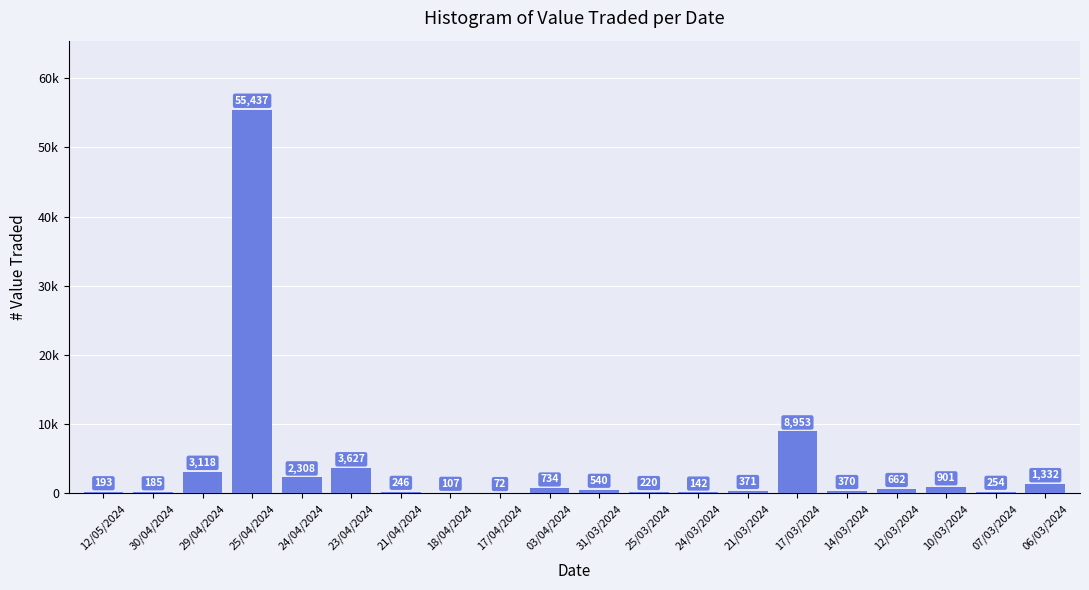

What position from the left is 12/05/2024?

1